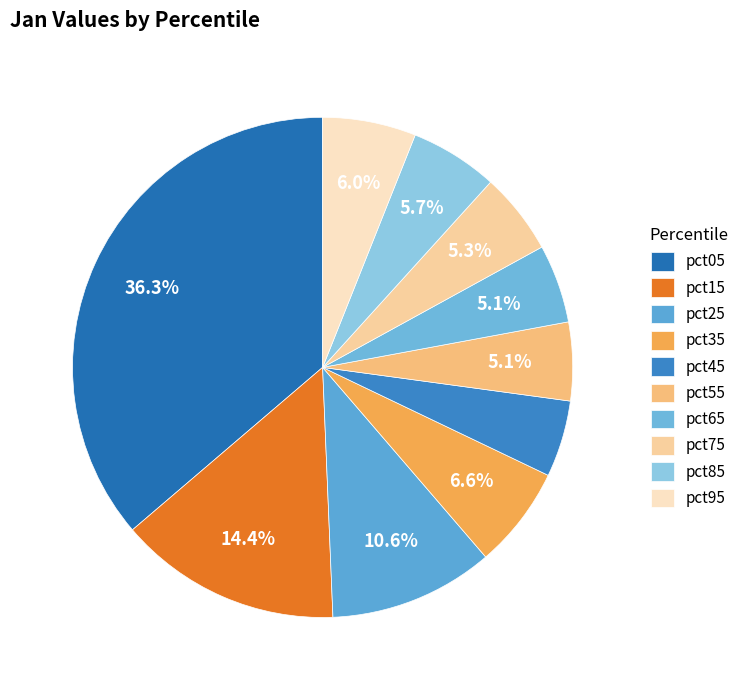

Count the number of slices in the pie.

10